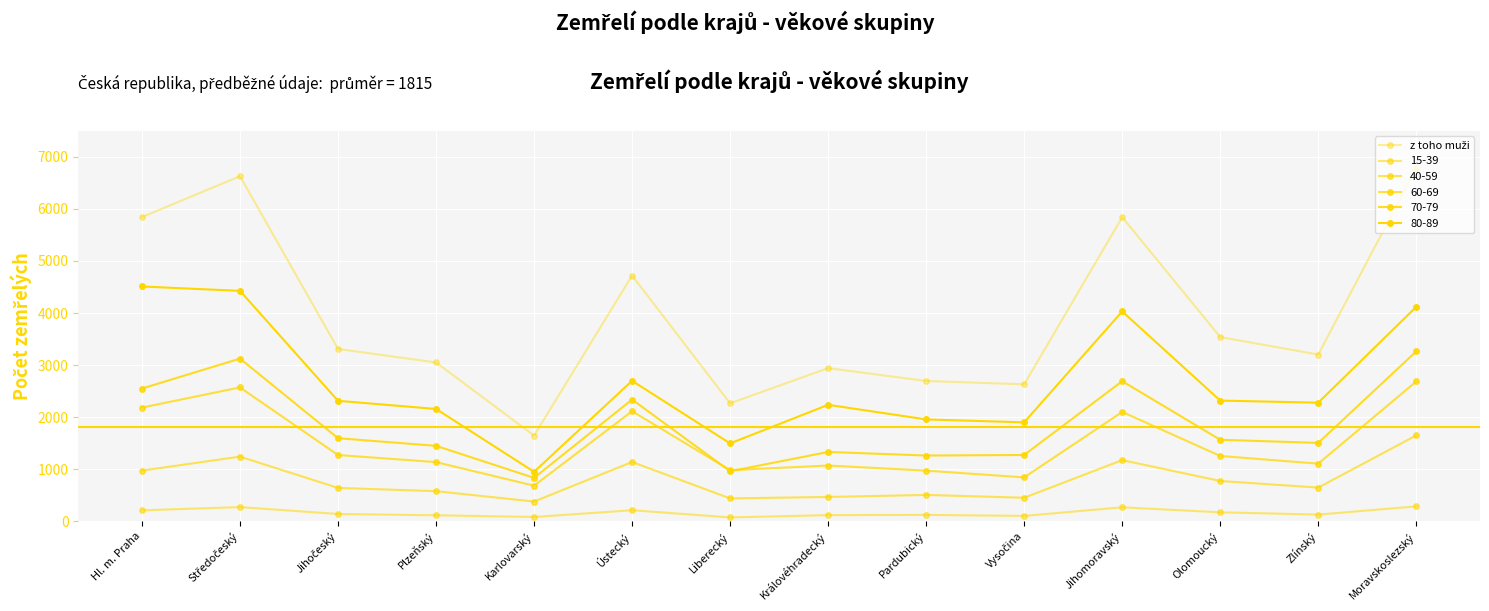

How many lines are shown in the chart?

6